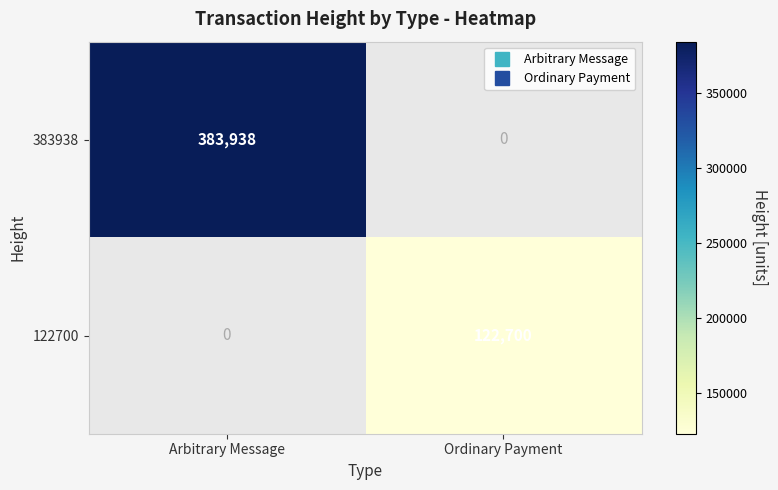

Rank the series by their maximum value, from highest to lowest.

383938, 122700